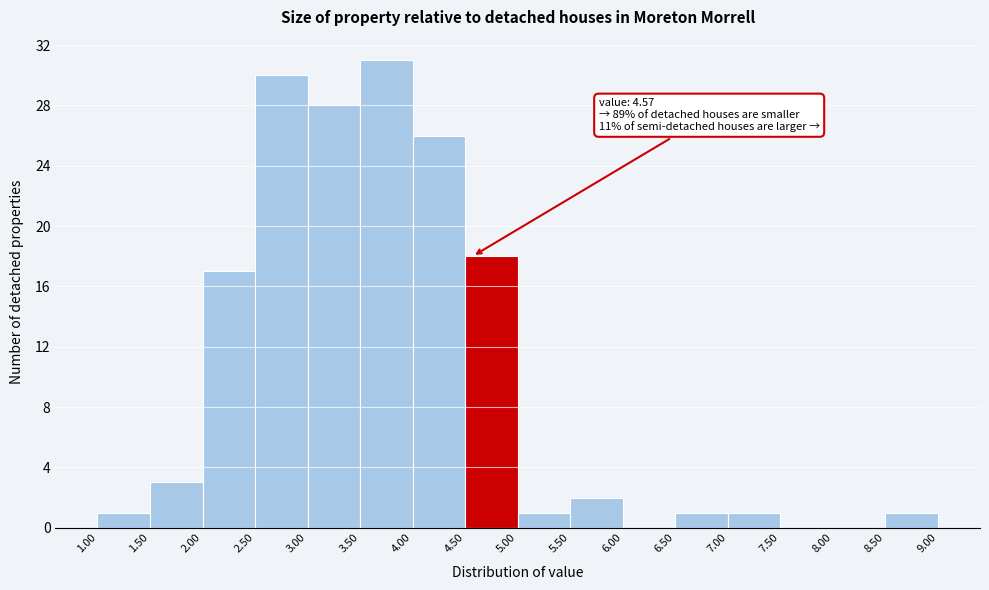

Which range on the x-axis has the tallest bar?

3.50 to 4.00